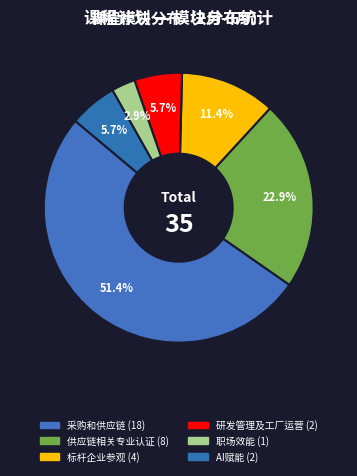

How many slices are in this pie chart?

6